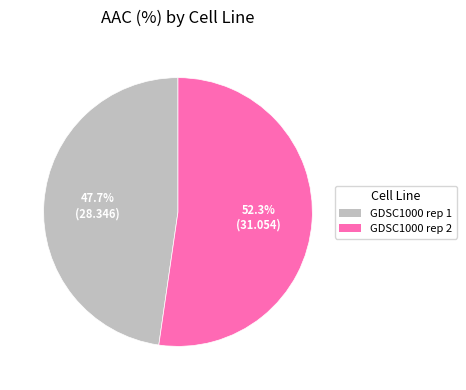

To the nearest percent, what portion does GDSC1000 rep 1 represent?

48%